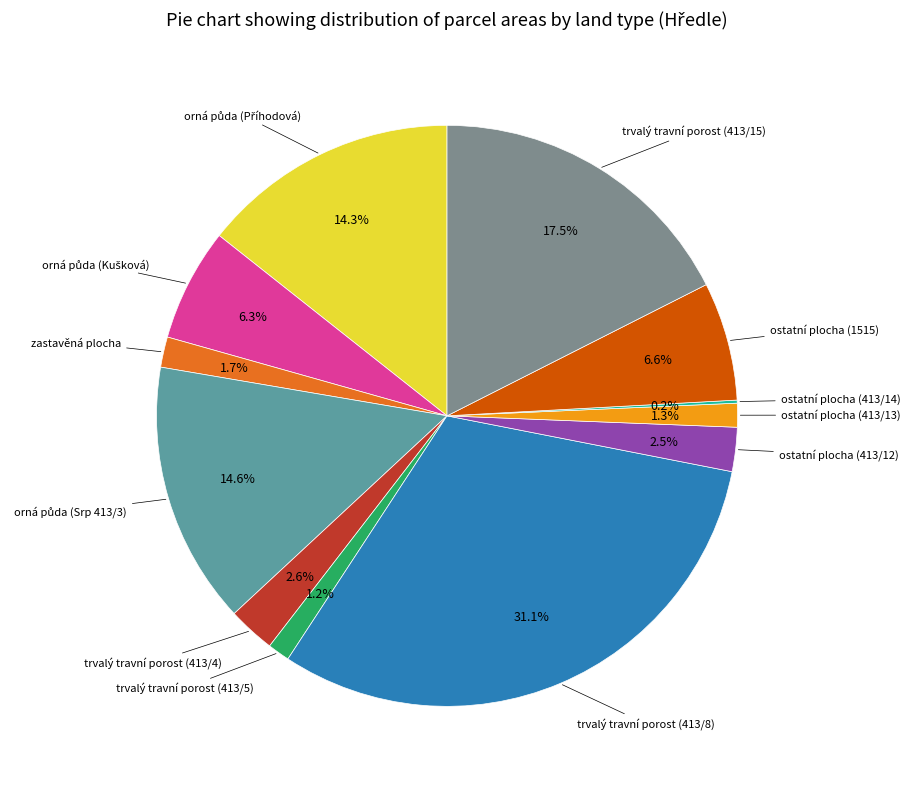

Is there any slice that represents more than half of the pie?

No